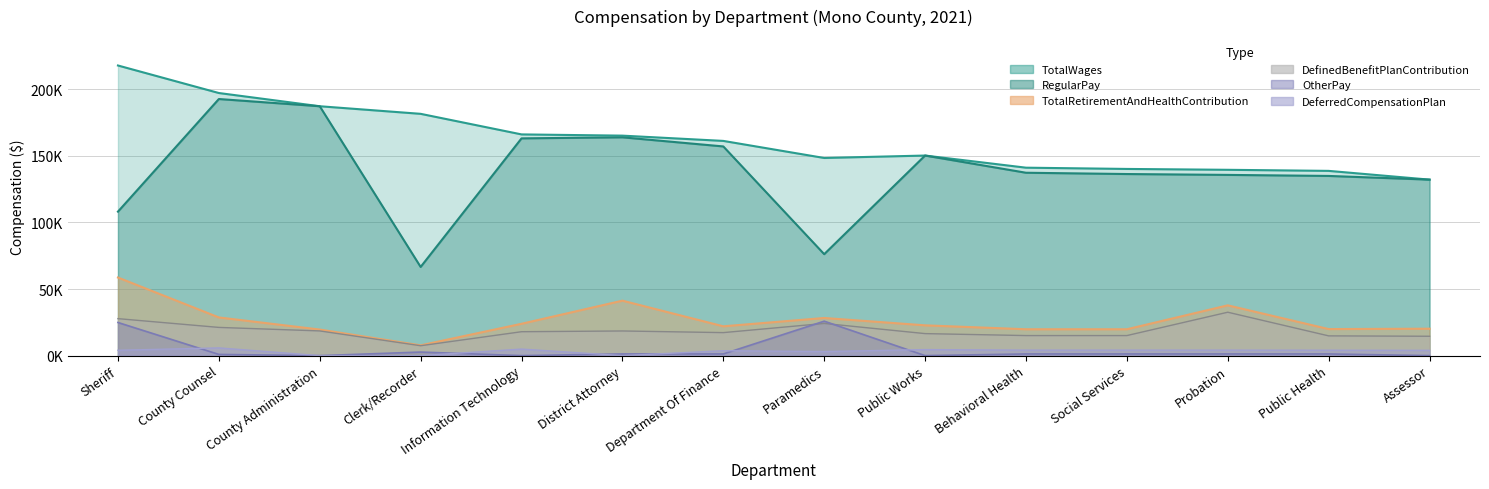

At which label is DefinedBenefitPlanContribution closest to 20019?

County Counsel